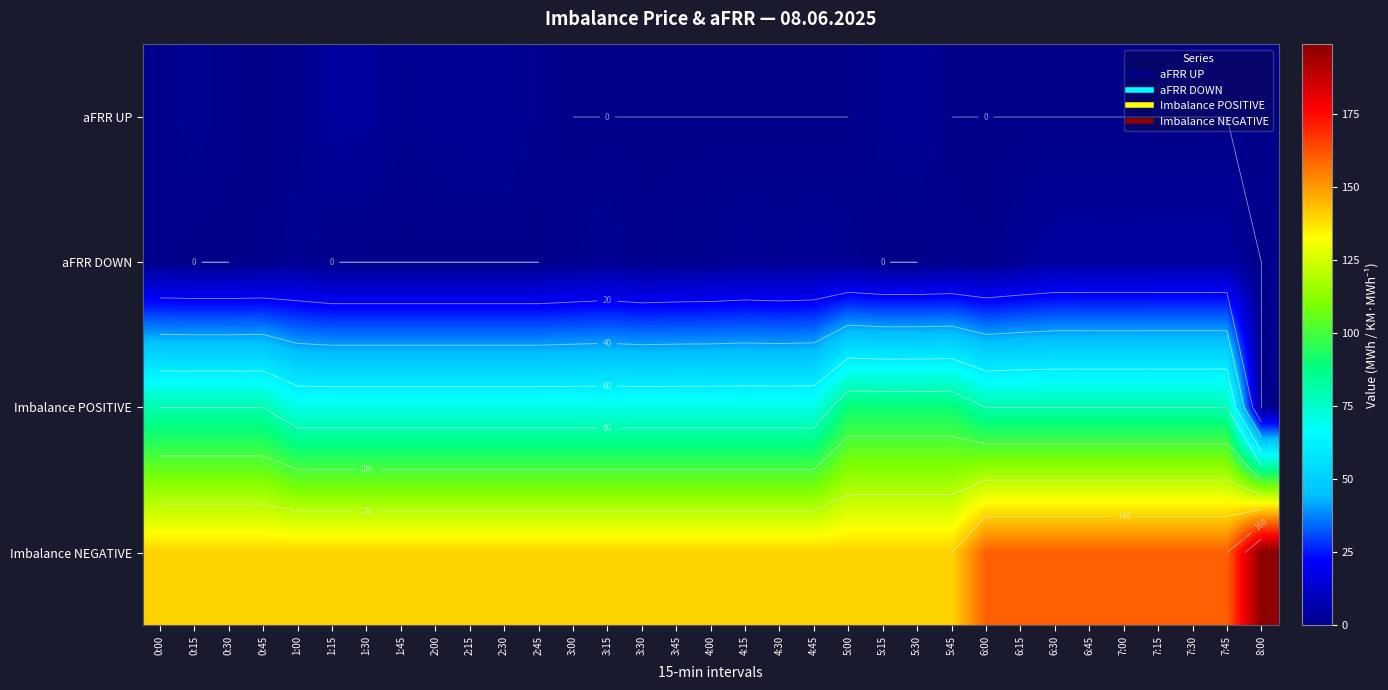

What is the difference between the aFRR UP values at 0:00 and 2:45?

0.4